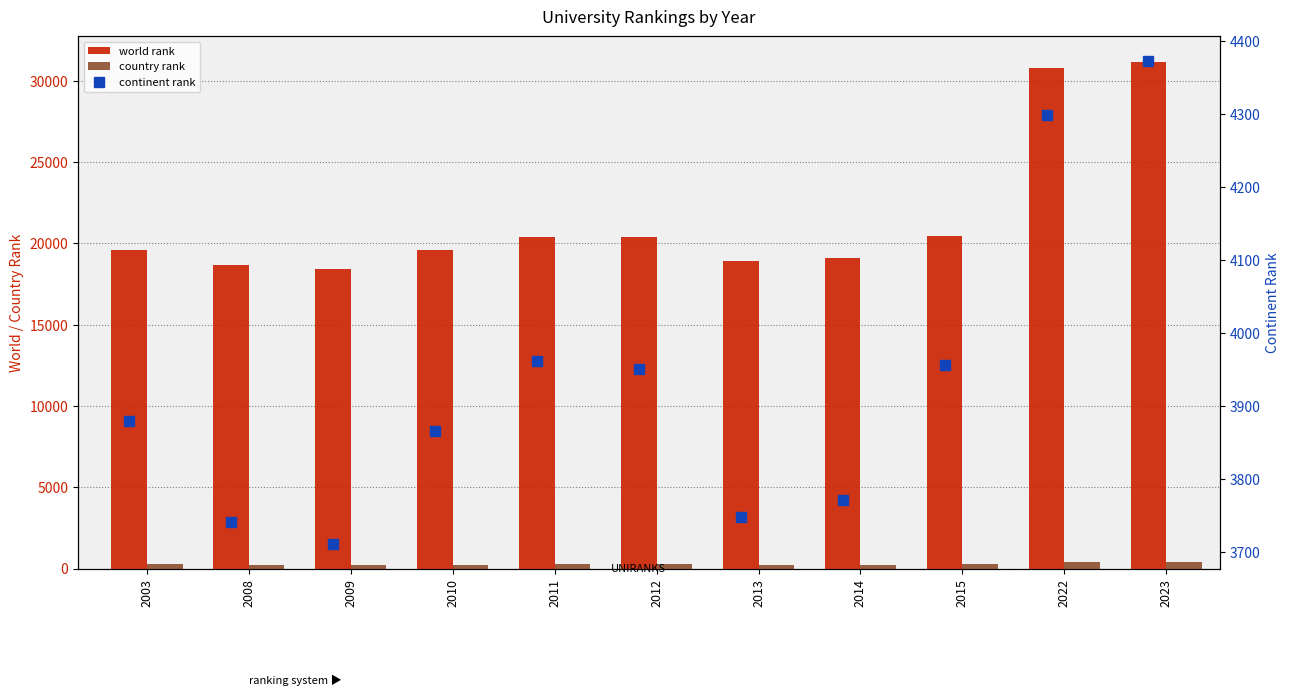

True or false: country rank has a value of 345 at 2012.

False